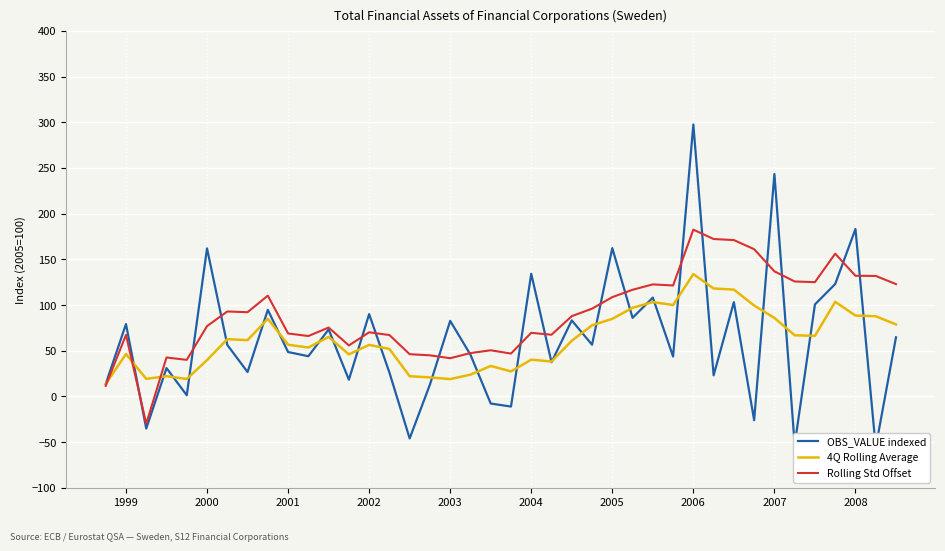

How many lines are shown in the chart?

3